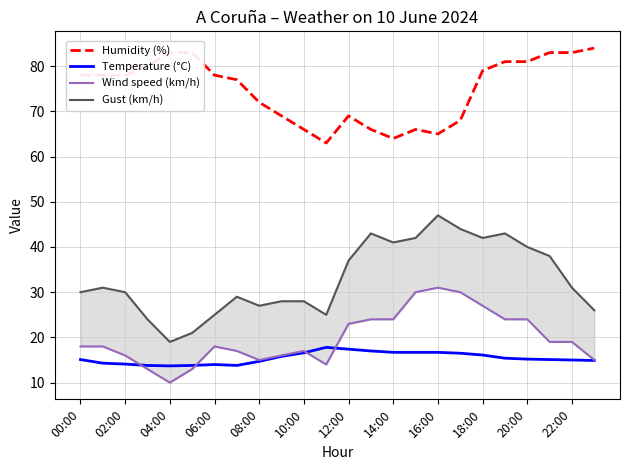

What is the value of the Humidity (%) point at the 22nd from the left?

83.0